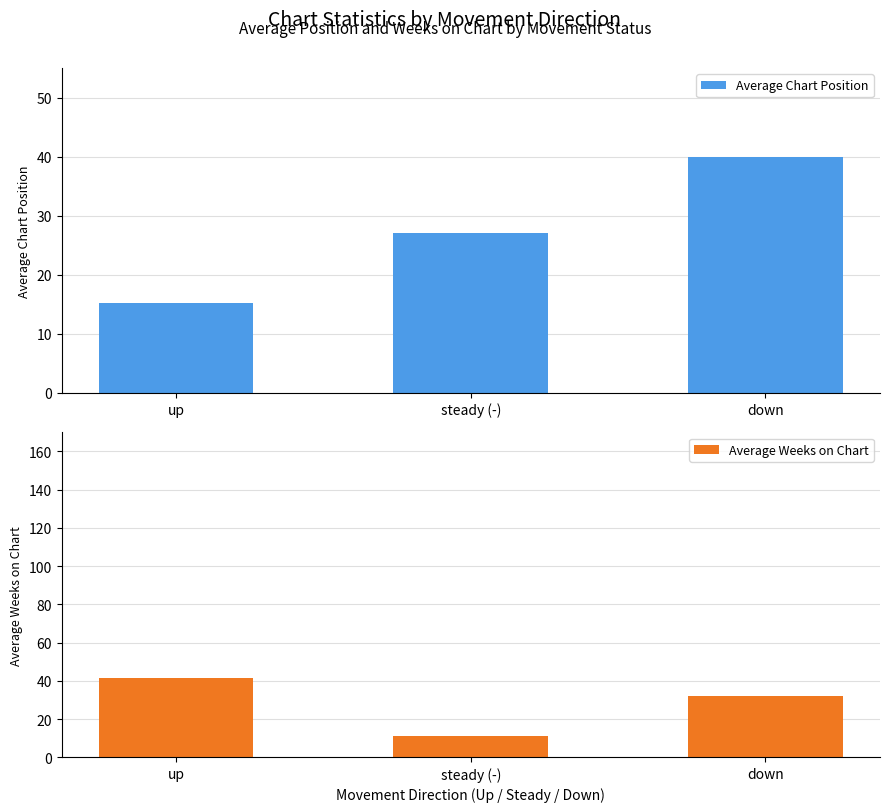

Between down and steady (-), which is larger?

down